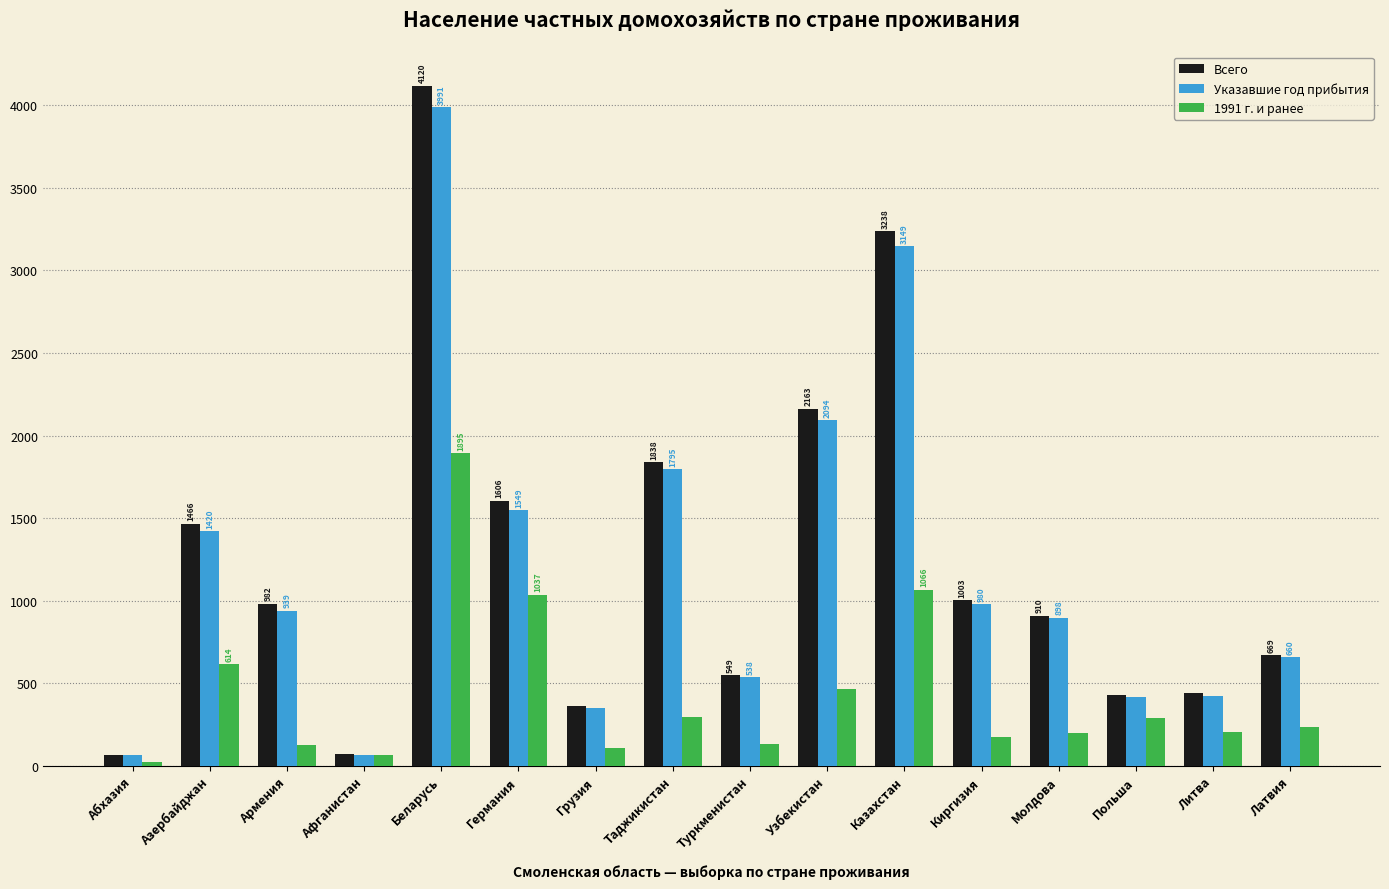

Is the value of Всего at Латвия greater than the value of 1991 г. и ранее at Афганистан?

Yes